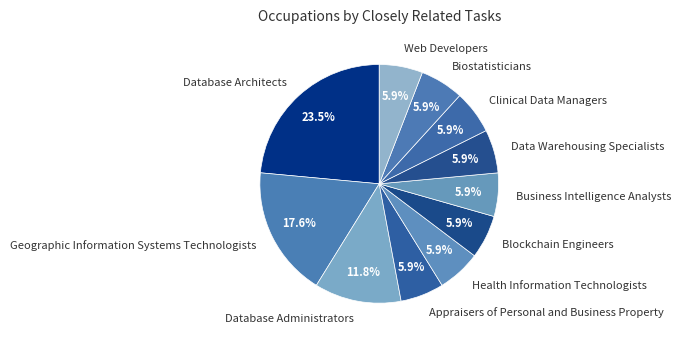

True or false: Appraisers of Personal and Business Property accounts for 1% of the total.

False